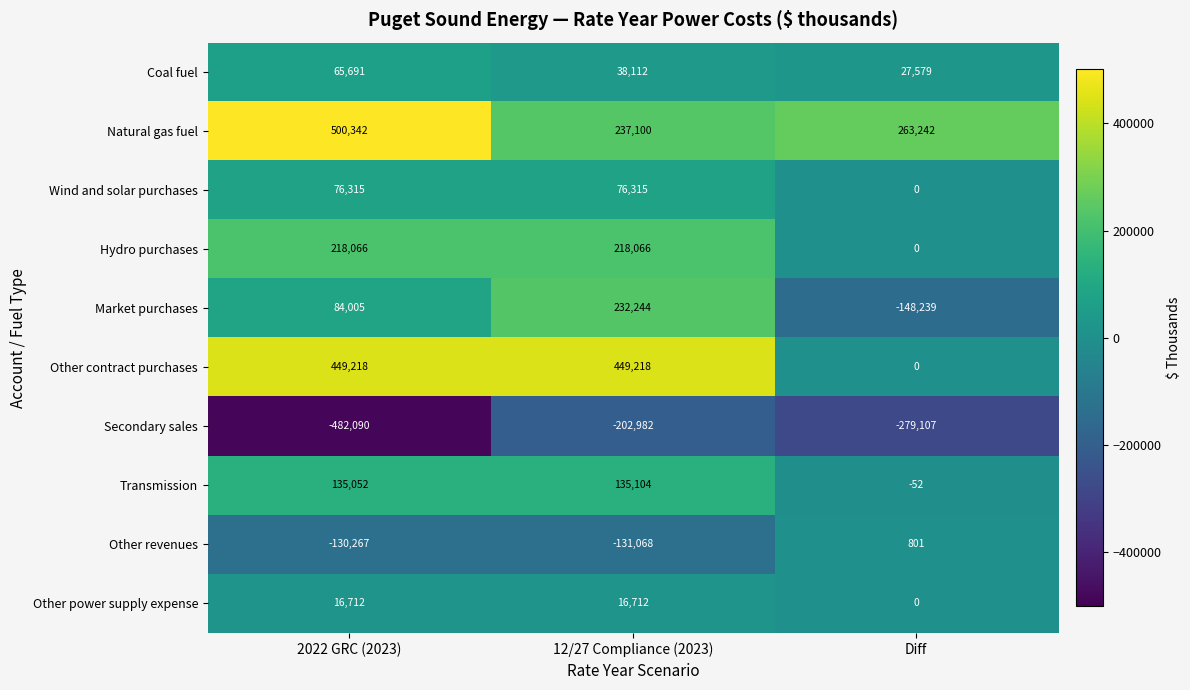

Which category has the lowest value in the Secondary sales series?

2022 GRC (2023)